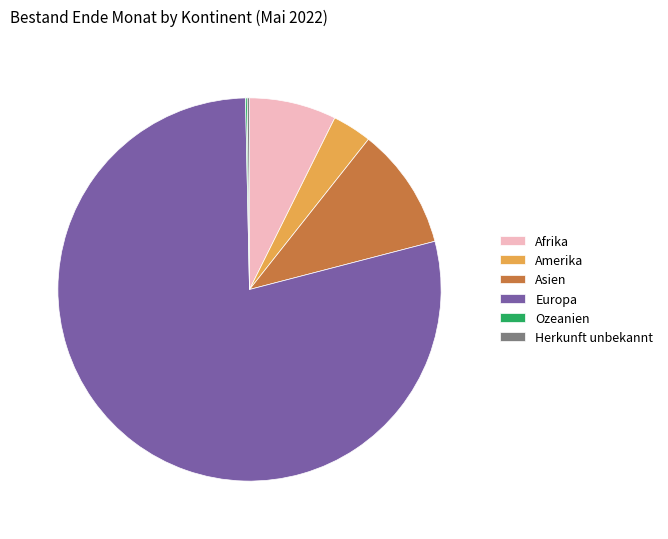

True or false: Amerika accounts for 3% of the total.

True